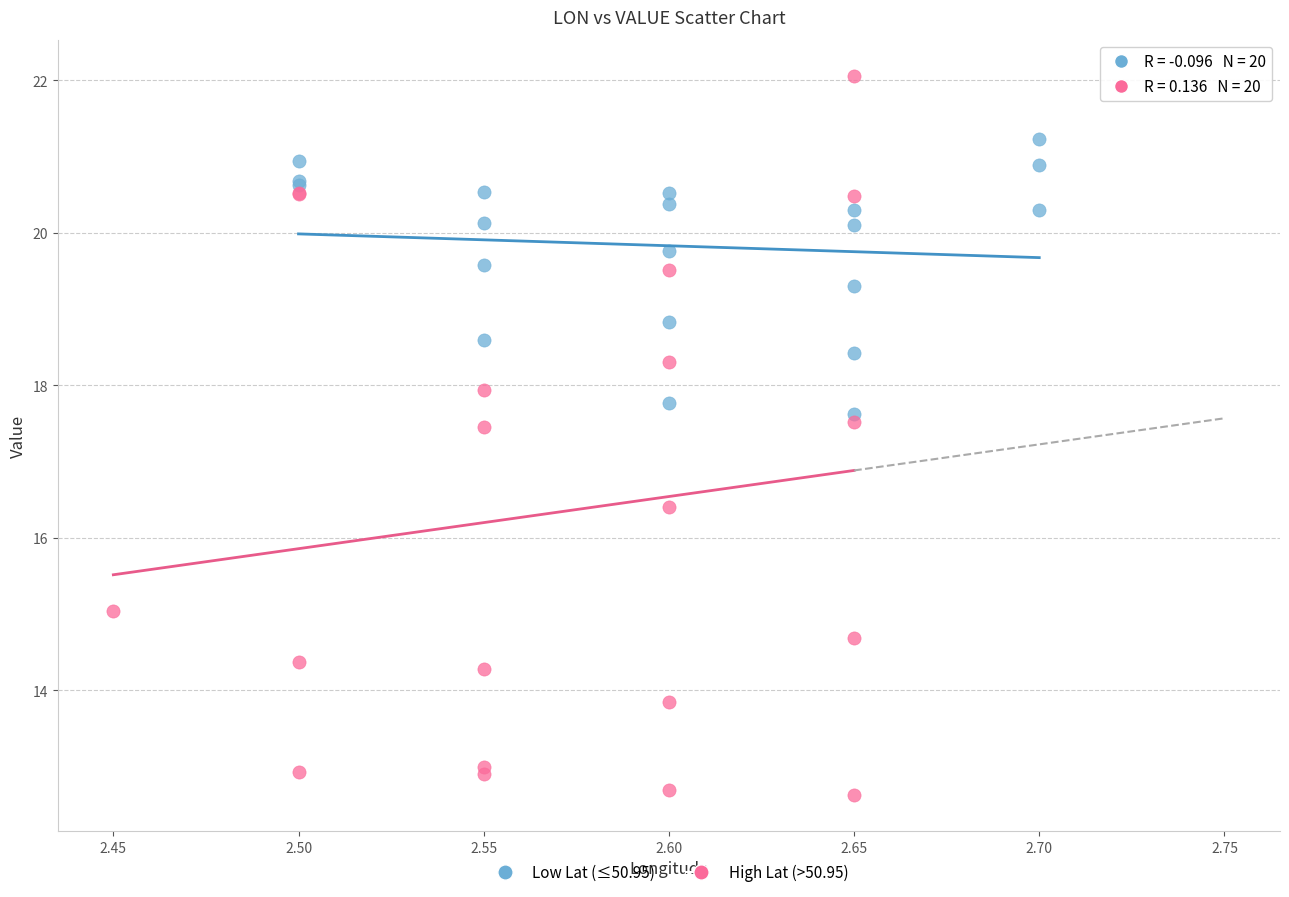

Which series reaches the maximum Y coordinate?

High Lat (>50.95)